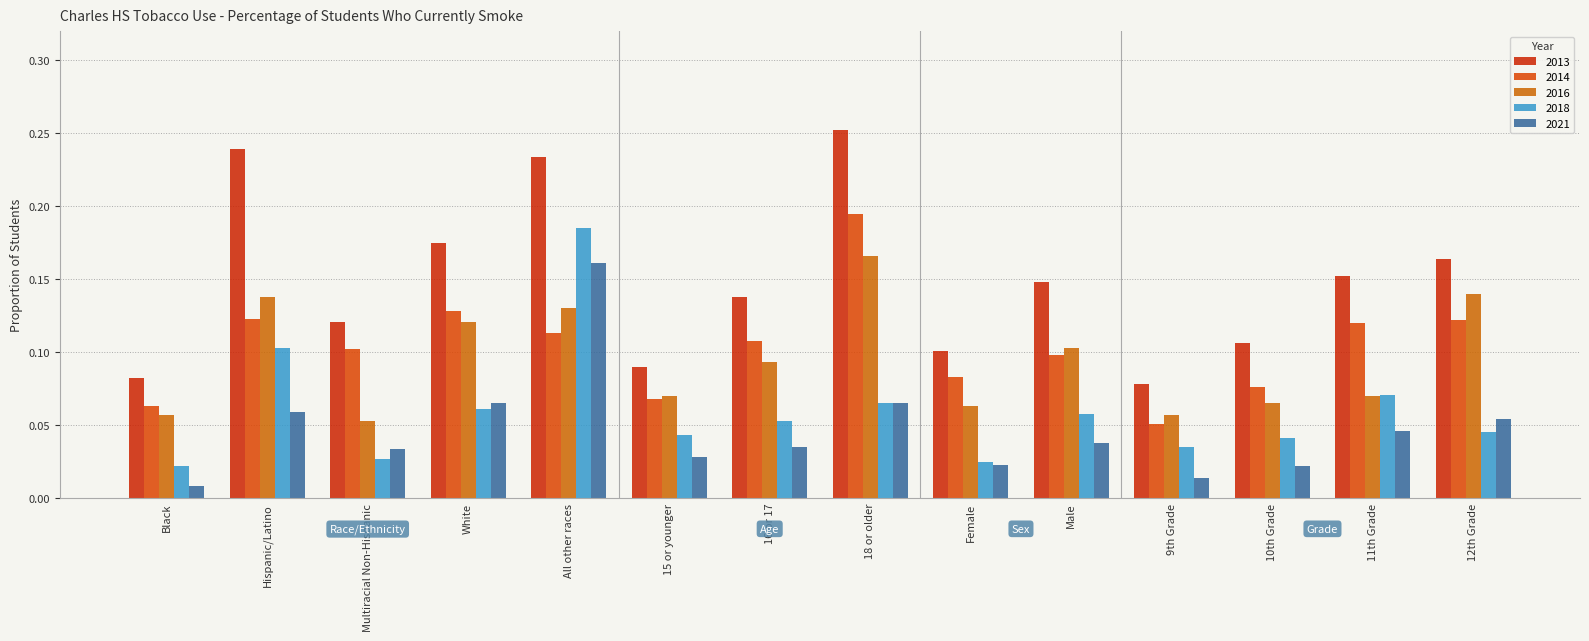

Reading left to right, list all the values displayed in this chart.

2013: Black=0.1	Hispanic/Latino=0.2	Multiracial Non-Hispanic=0.1	White=0.2	All other races=0.2	15 or younger=0.1	16 or 17=0.1	18 or older=0.3	Female=0.1	Male=0.1	9th Grade=0.1	10th Grade=0.1	11th Grade=0.2	12th Grade=0.2
2014: Black=0.1	Hispanic/Latino=0.1	Multiracial Non-Hispanic=0.1	White=0.1	All other races=0.1	15 or younger=0.1	16 or 17=0.1	18 or older=0.2	Female=0.1	Male=0.1	9th Grade=0.1	10th Grade=0.1	11th Grade=0.1	12th Grade=0.1
2016: Black=0.1	Hispanic/Latino=0.1	Multiracial Non-Hispanic=0.1	White=0.1	All other races=0.1	15 or younger=0.1	16 or 17=0.1	18 or older=0.2	Female=0.1	Male=0.1	9th Grade=0.1	10th Grade=0.1	11th Grade=0.1	12th Grade=0.1
2018: Black=0.0	Hispanic/Latino=0.1	Multiracial Non-Hispanic=0.0	White=0.1	All other races=0.2	15 or younger=0.0	16 or 17=0.1	18 or older=0.1	Female=0.0	Male=0.1	9th Grade=0.0	10th Grade=0.0	11th Grade=0.1	12th Grade=0.0
2021: Black=0.0	Hispanic/Latino=0.1	Multiracial Non-Hispanic=0.0	White=0.1	All other races=0.2	15 or younger=0.0	16 or 17=0.0	18 or older=0.1	Female=0.0	Male=0.0	9th Grade=0.0	10th Grade=0.0	11th Grade=0.0	12th Grade=0.1